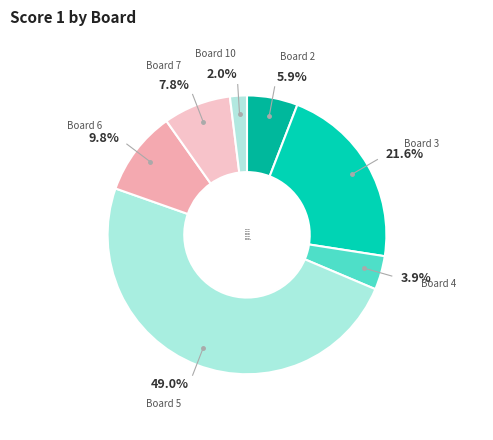

To the nearest percent, what percentage of the pie is Board 3?

22%